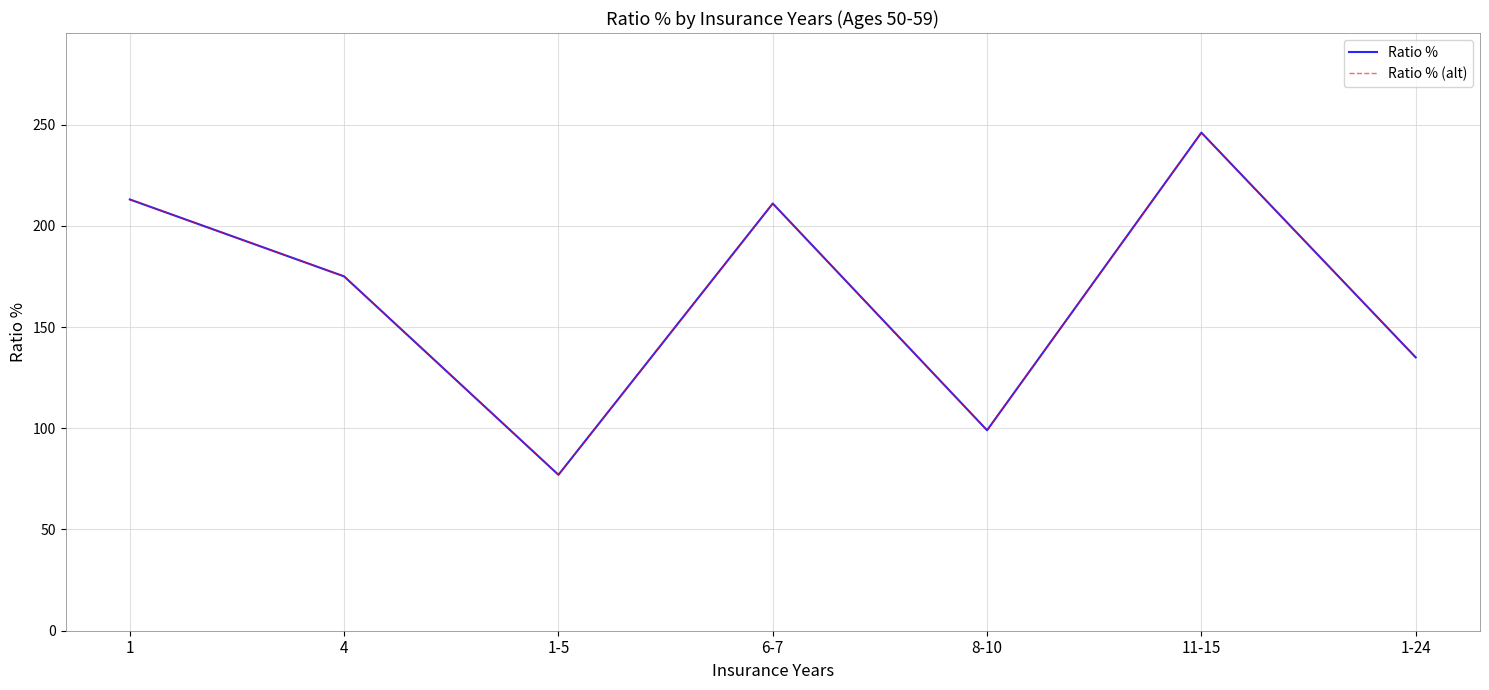

Rank the series at 8-10 from highest to lowest value.

Ratio %, Ratio % (alt)